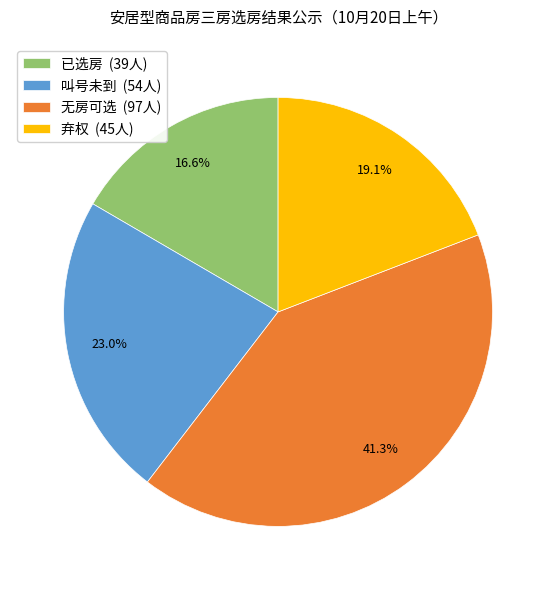

Is 无房可选 the majority of the pie?

No